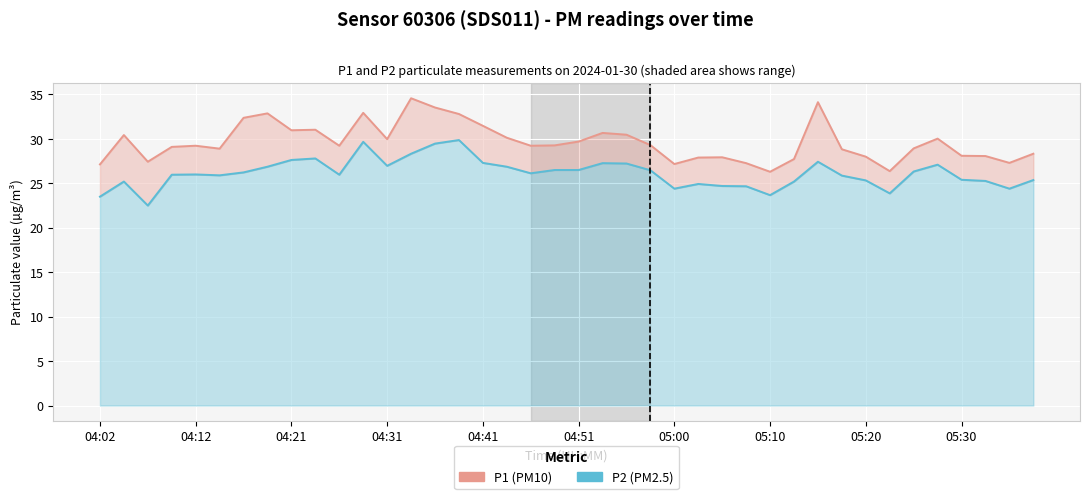

What is the sum of all P1 (PM10) values?

1185.1